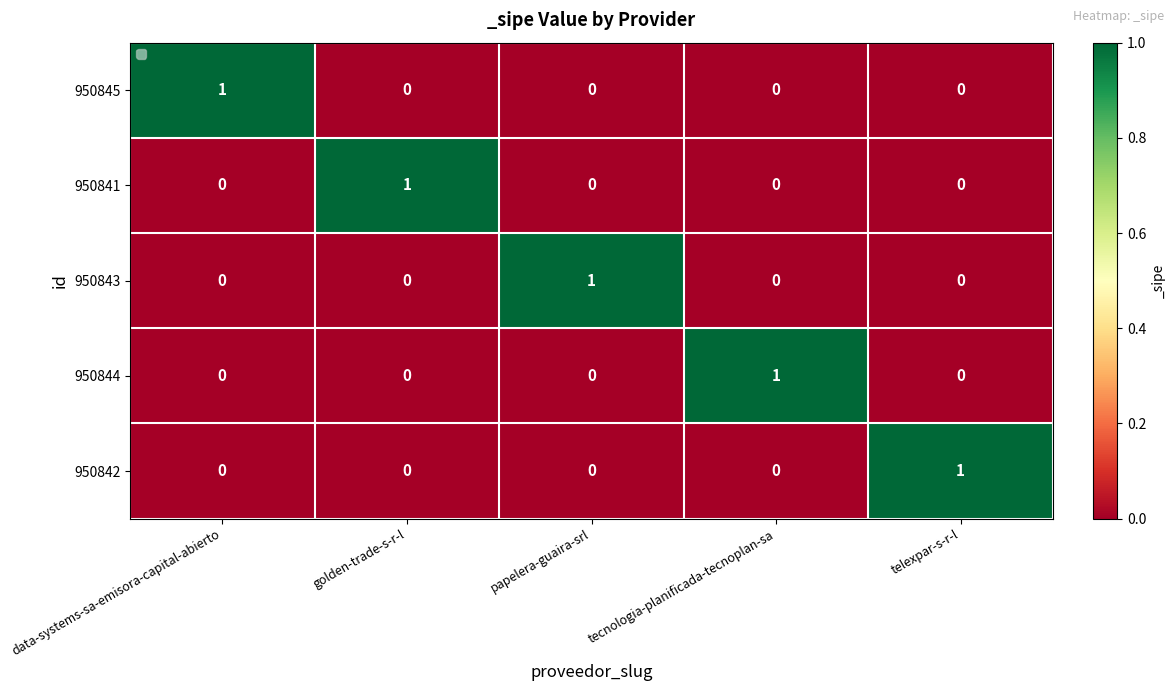

Count the 950845 values in the range 0 to 1.

5